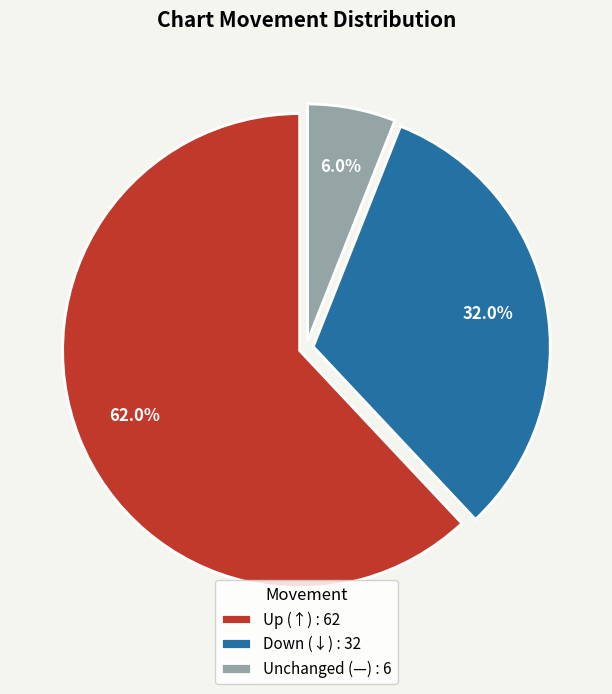

Is the sum of Down (↓) : 32 and Up (↑) : 62 greater than half?

Yes